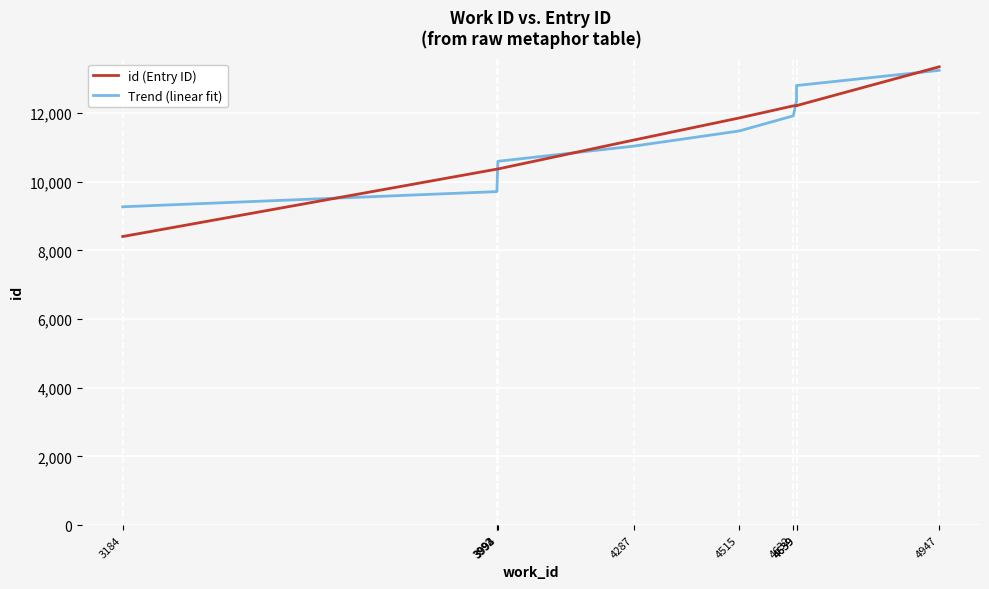

Which series has the largest range (max minus min)?

id (Entry ID)